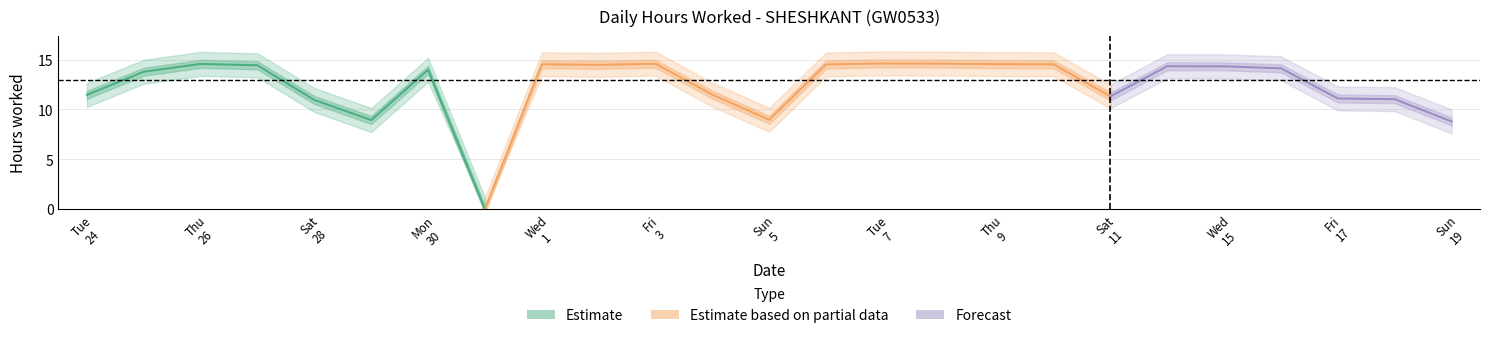

What is the label of the 11th point from the right?

7